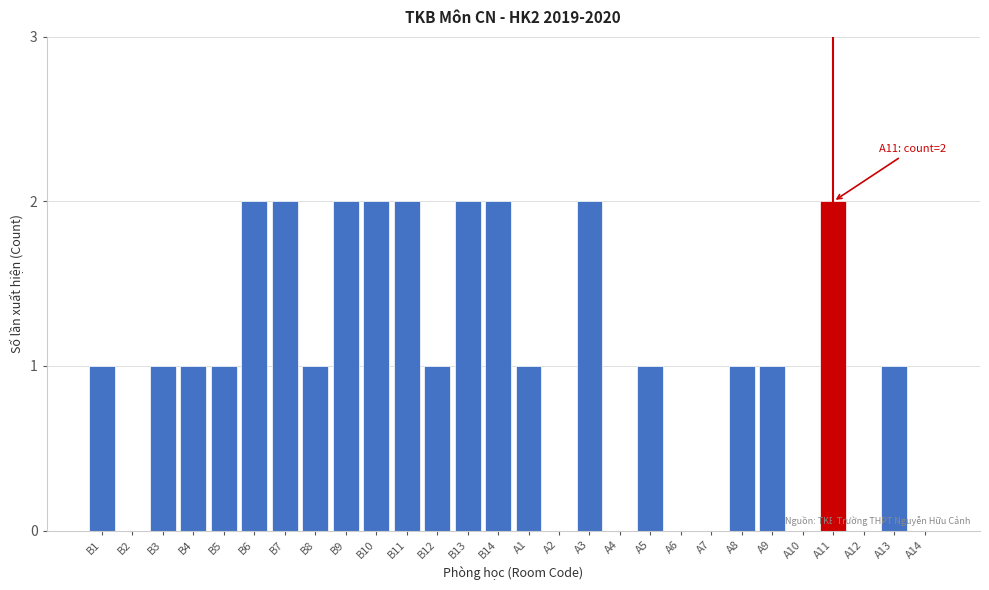

Reading left to right, what are all the values shown in this chart?

B1=1	B2=0	B3=1	B4=1	B5=1	B6=2	B7=2	B8=1	B9=2	B10=2	B11=2	B12=1	B13=2	B14=2	A1=1	A2=0	A3=2	A4=0	A5=1	A6=0	A7=0	A8=1	A9=1	A10=0	A11=2	A12=0	A13=1	A14=0